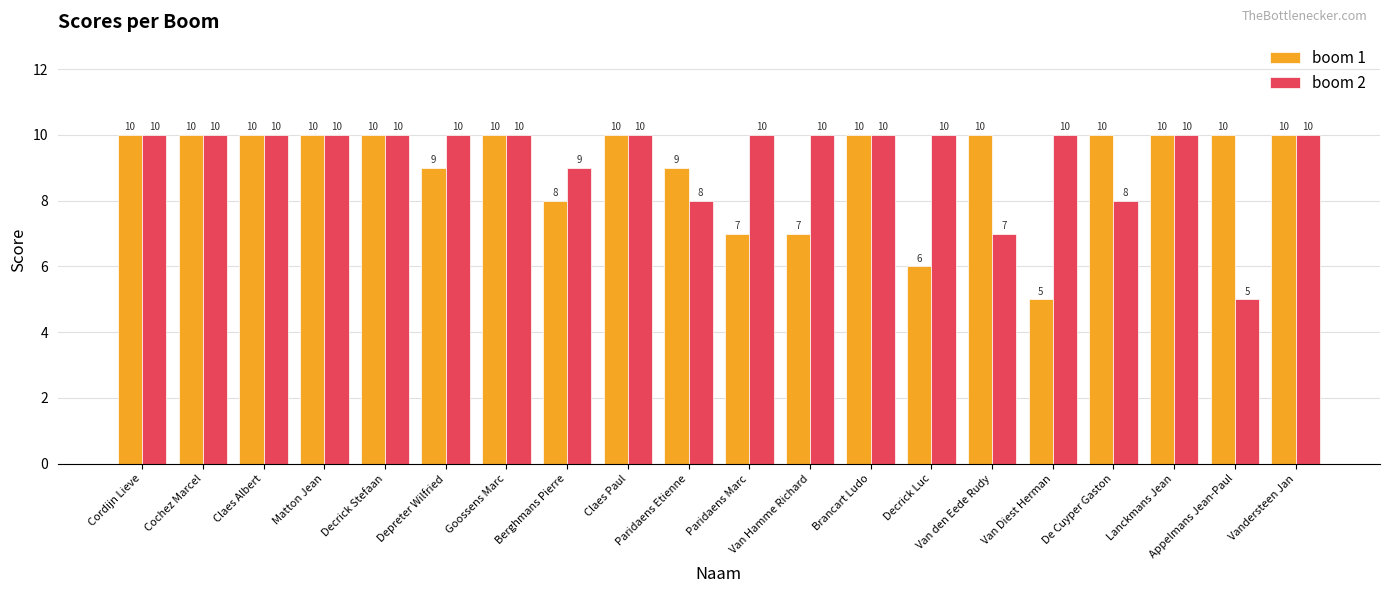

Count the boom 2 values in the range 10 to 11.

15